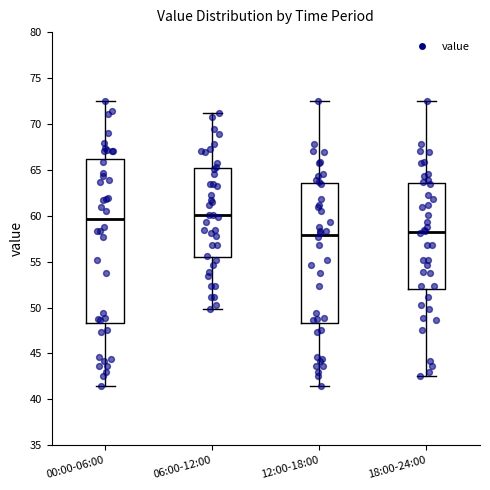

Where is the lower edge of the box for 06:00-12:00 on the y-axis? The values are not printed on the chart, so give them approximately, as read against the axis.

55.5